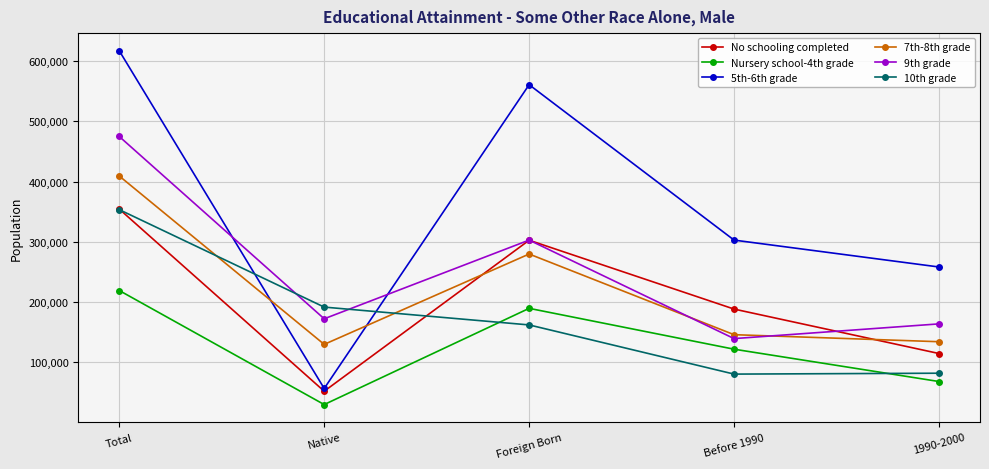

What is the difference between the second highest and second lowest values in the 5th-6th grade series?

302754